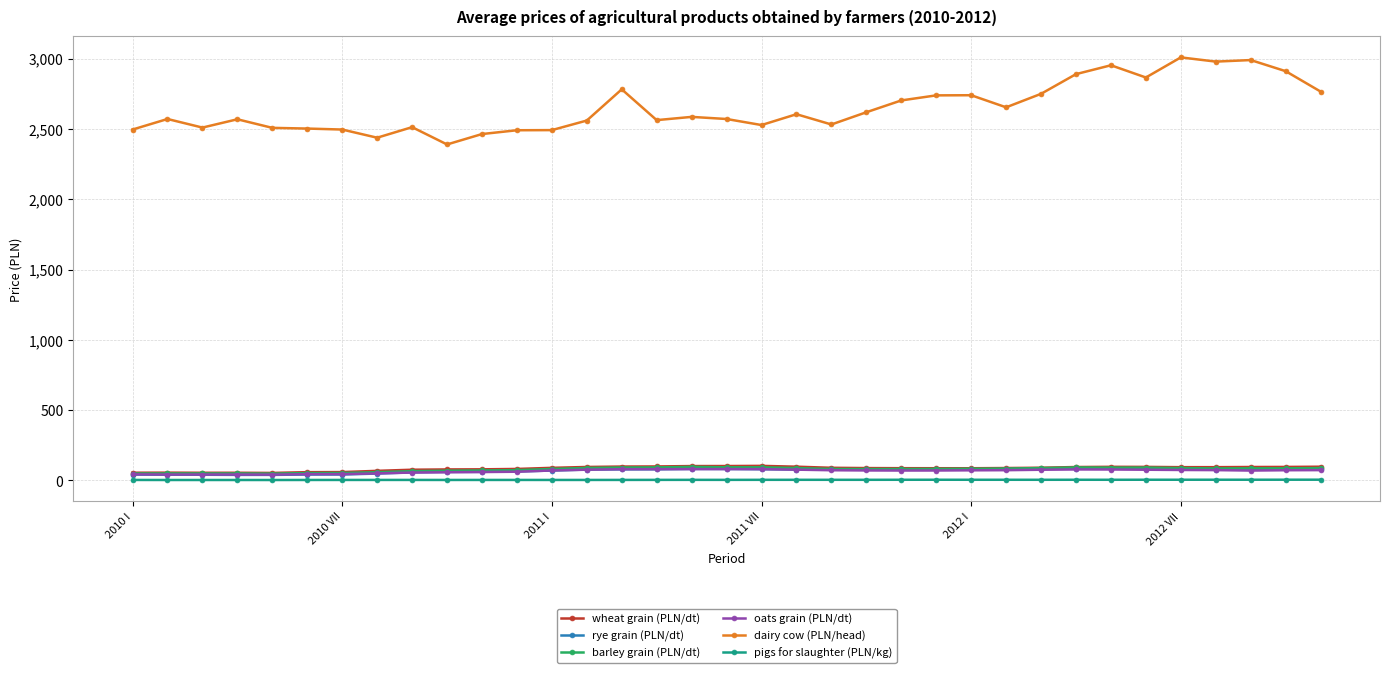

What is the value of the wheat grain (PLN/dt) point at the 11th from the left?

79.4